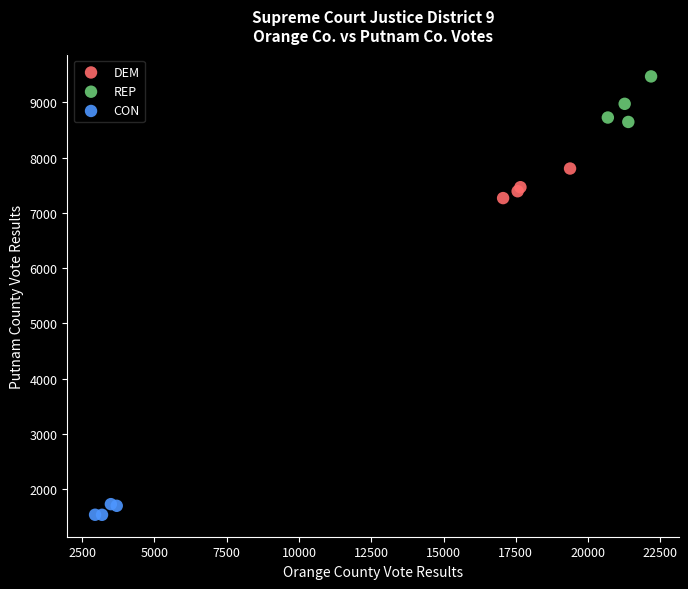

Which series contains the lowest Y value?

CON